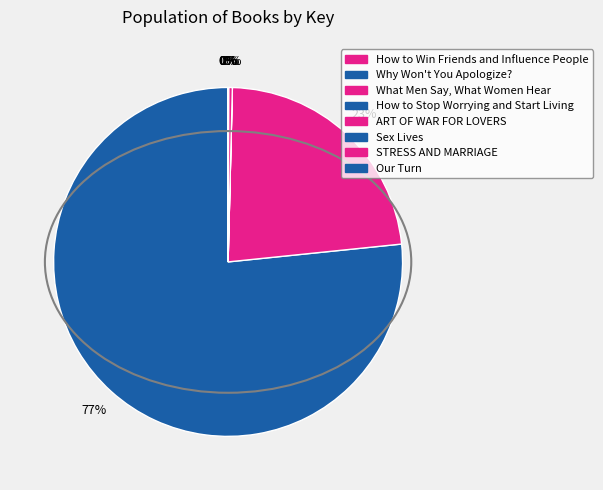

How much of the chart is everything except How to Win Friends and Influence People?

100.0%